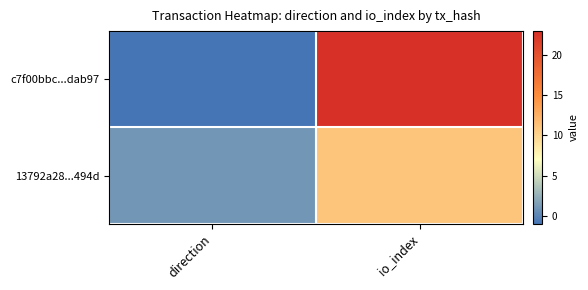

Reading left to right, list all the values displayed in this chart.

c7f00bbc...dab97: direction=-1	io_index=23
13792a28...494d: direction=1	io_index=11